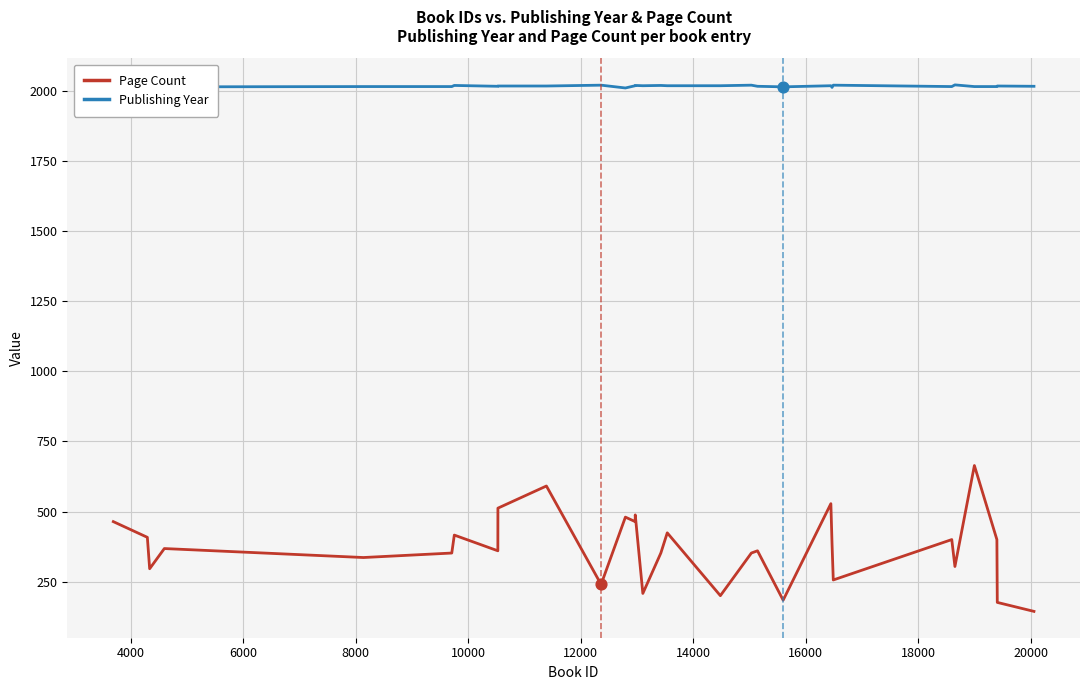

Which series has the widest spread of Y values?

Page Count